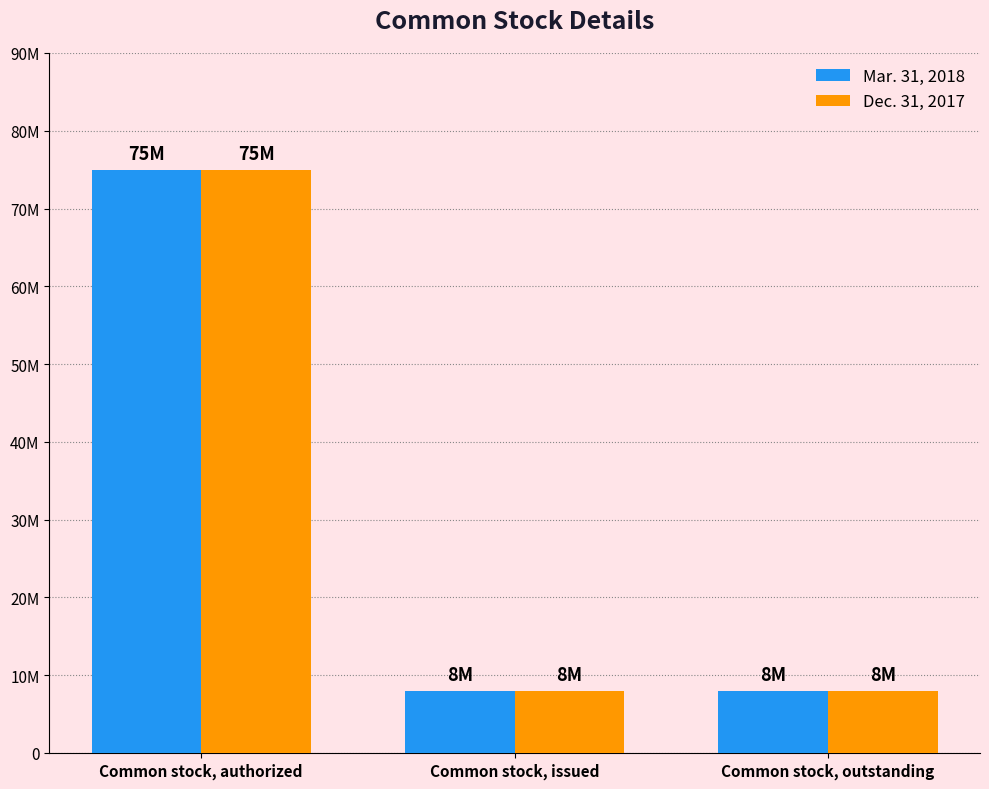

At which label is Mar. 31, 2018 closest to 41500000?

Common stock, authorized